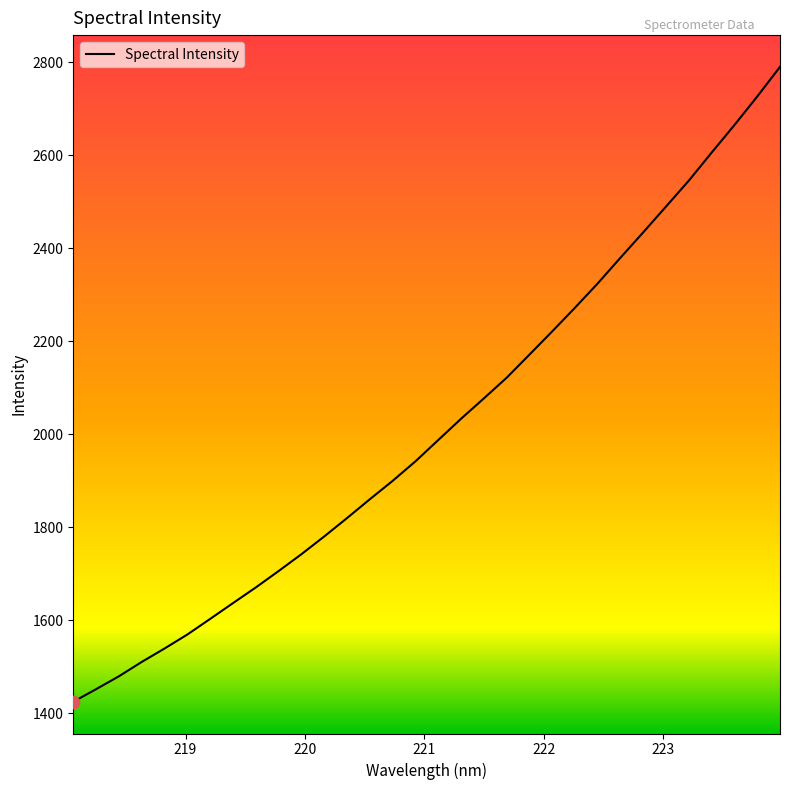

What is the minimum value shown in the chart?

1424.3